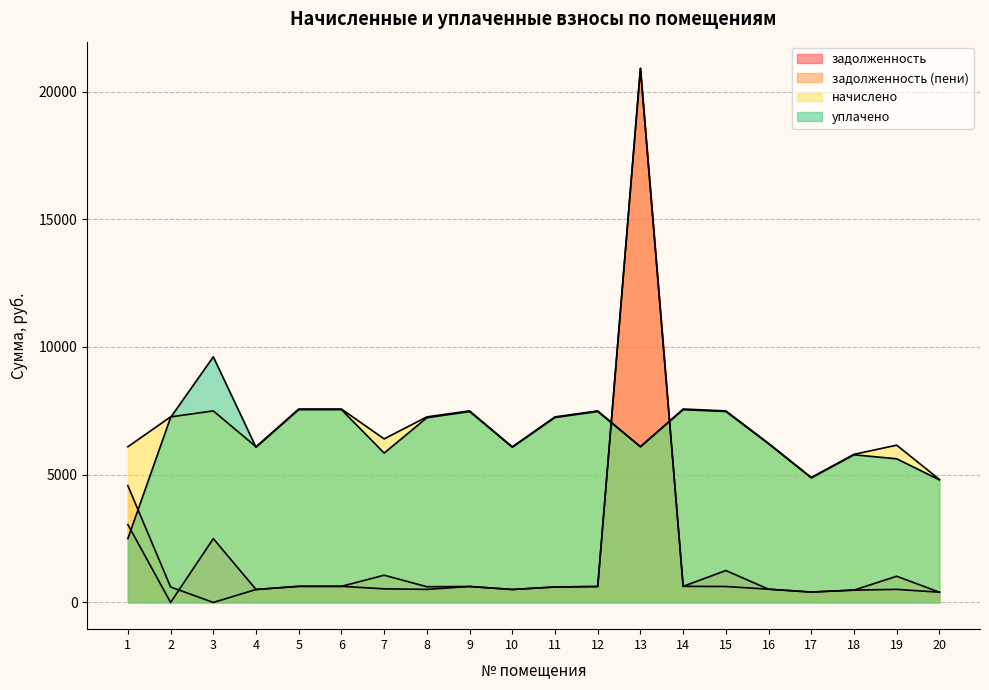

What are all the series names shown in the legend?

задолженность, задолженность (пени), начислено, уплачено